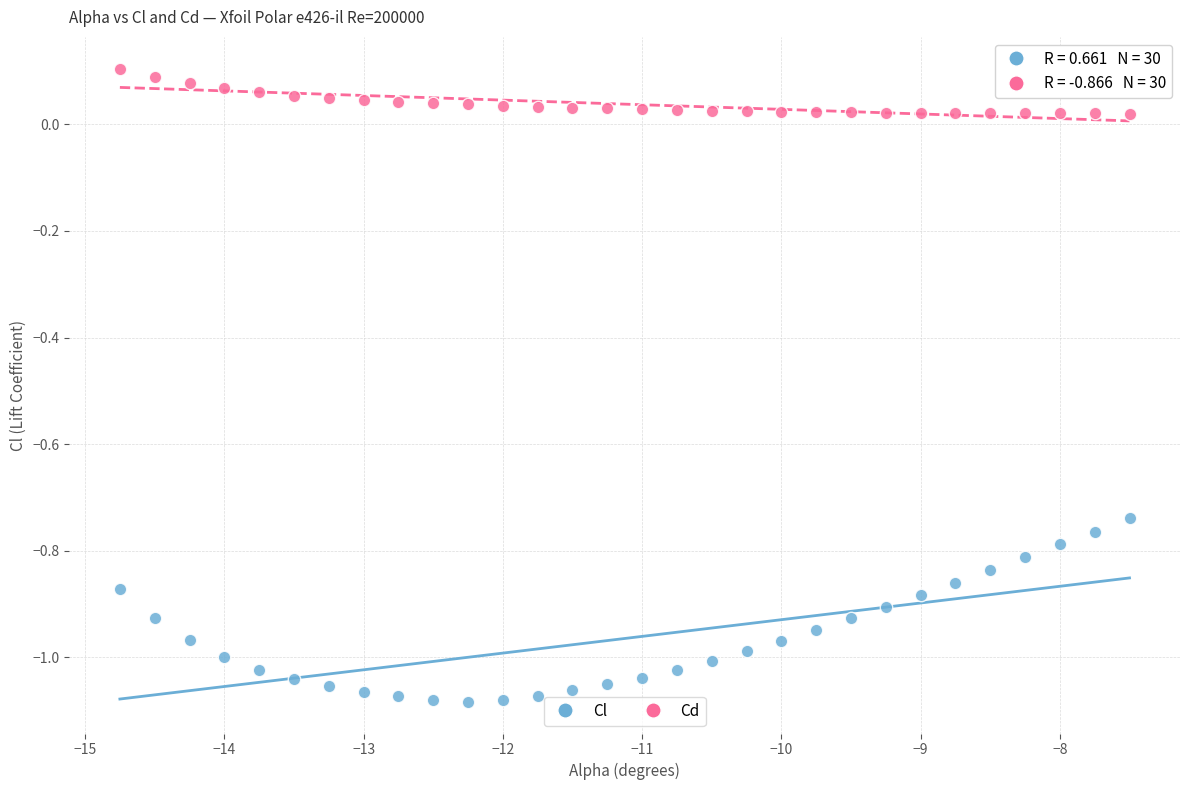

Across all data points, what is the range of Y values (max minus min)?

1.2